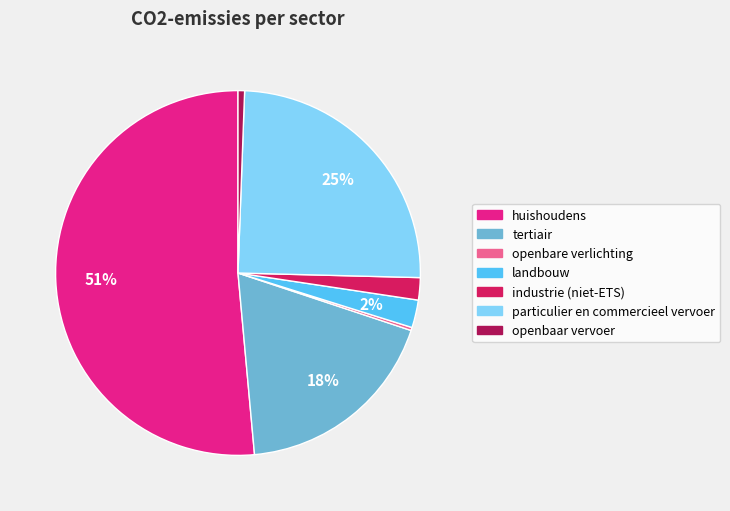

Which category has the biggest portion of the pie?

huishoudens